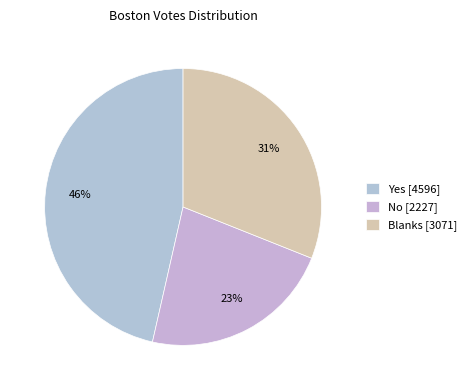

Does Blanks account for over 50% of the chart?

No